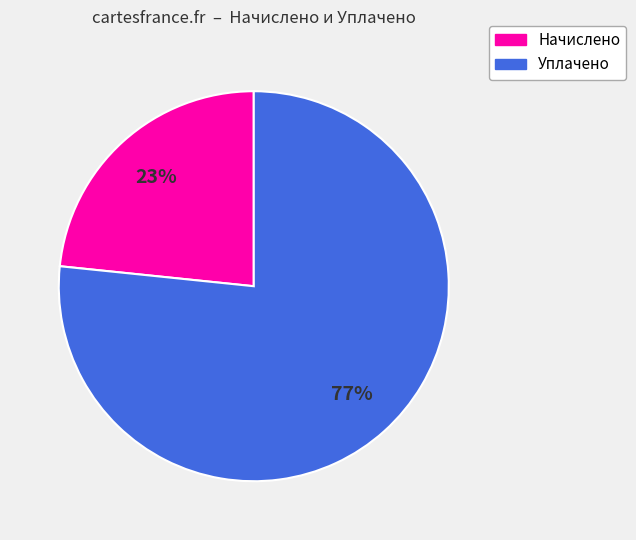

Is there a majority slice in this chart?

Yes